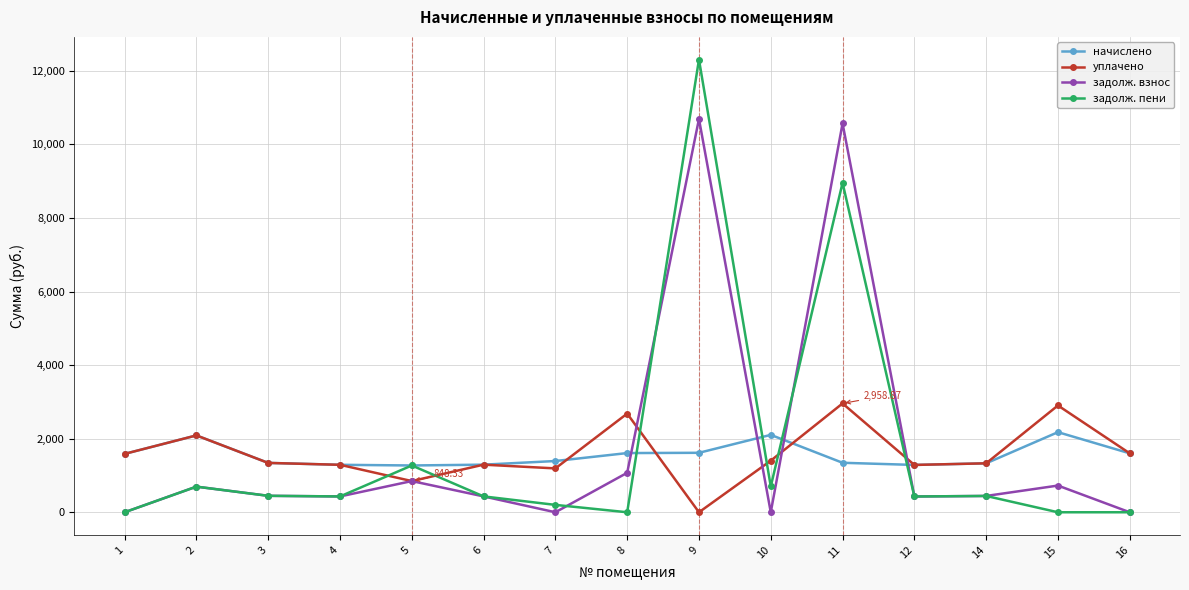

What is the maximum value for уплачено?

2958.9